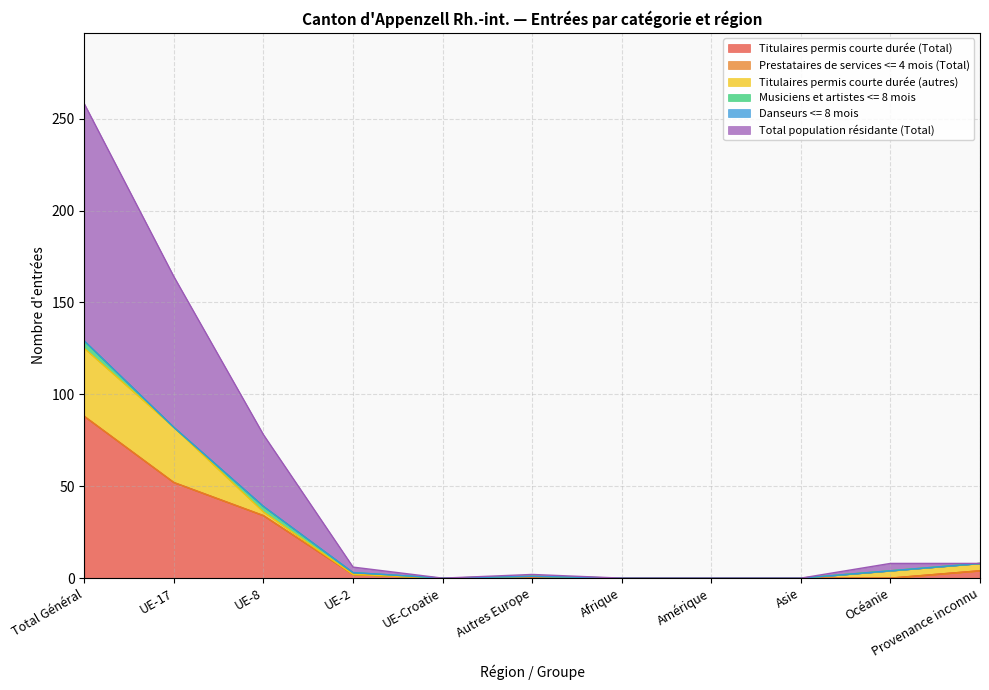

True or false: Titulaires permis courte durée (autres) and Prestataires de services <= 4 mois (Total) intersect in this chart.

False